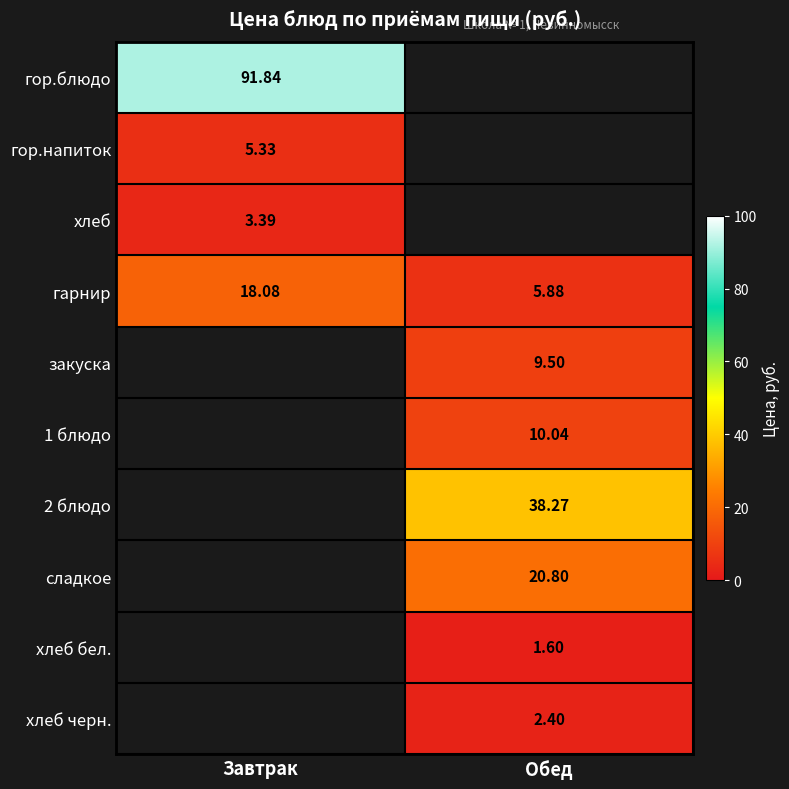

How many positive values does the хлеб бел. series have?

1